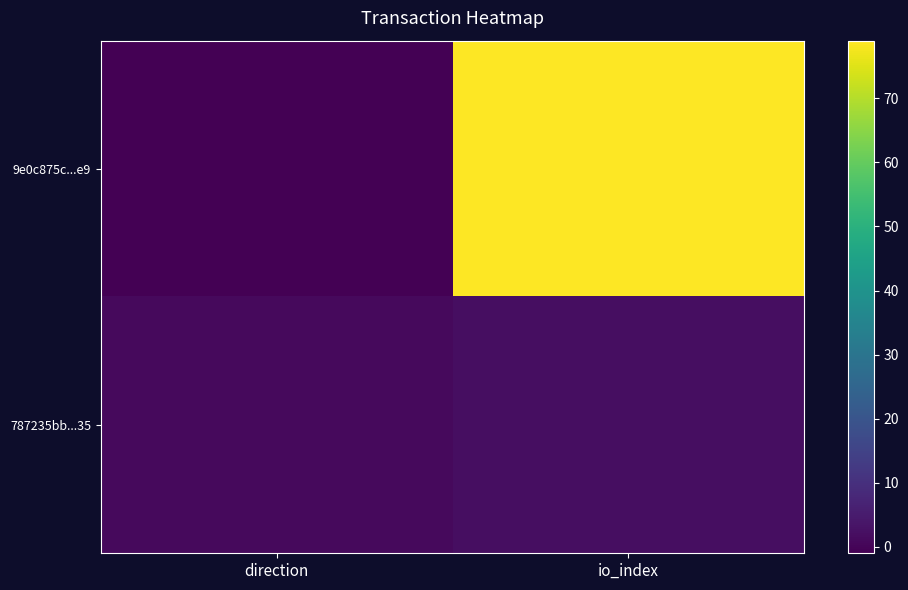

Count the number of categories in the chart.

2